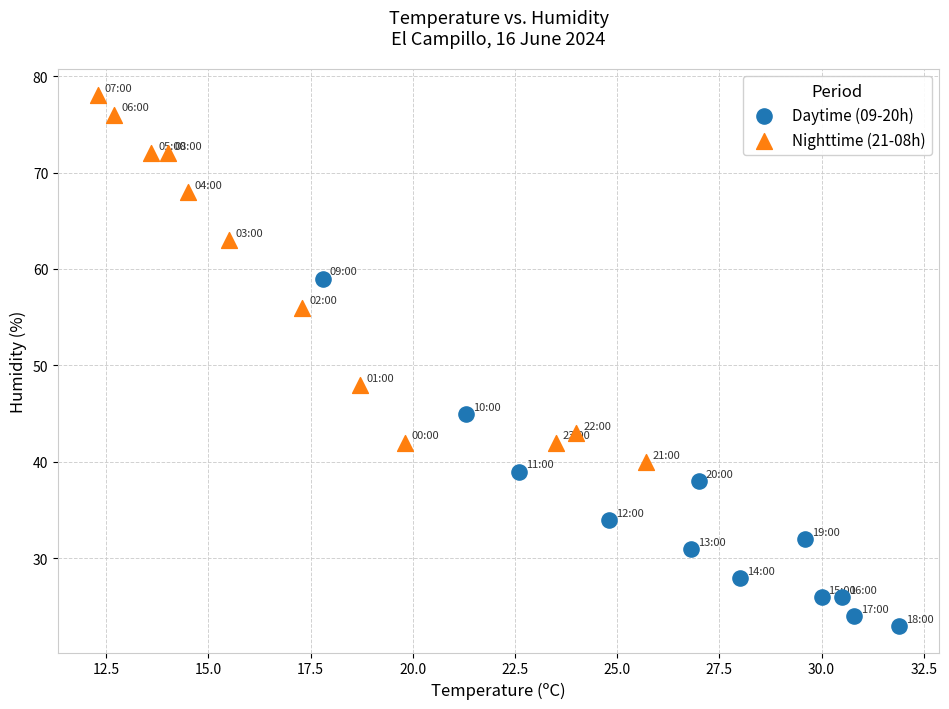

Which series reaches the maximum Y coordinate?

Nighttime (21-08h)